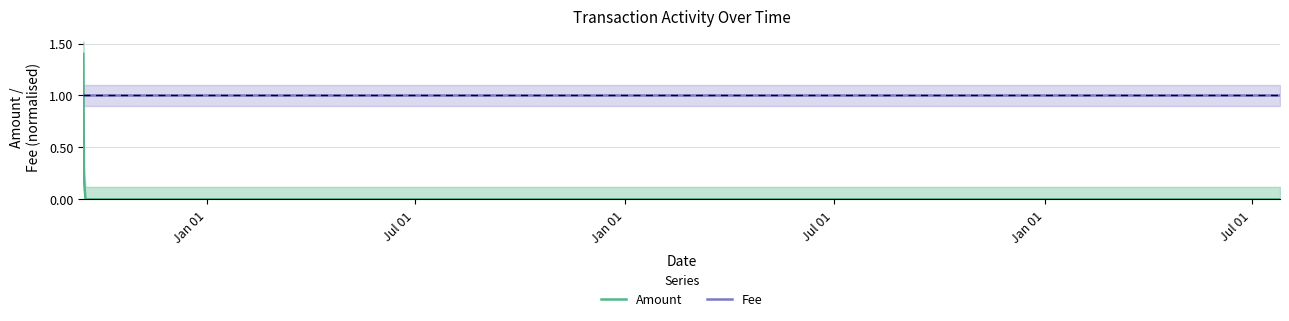

Which series ends up on top after the final intersection of Fee and Amount?

Fee